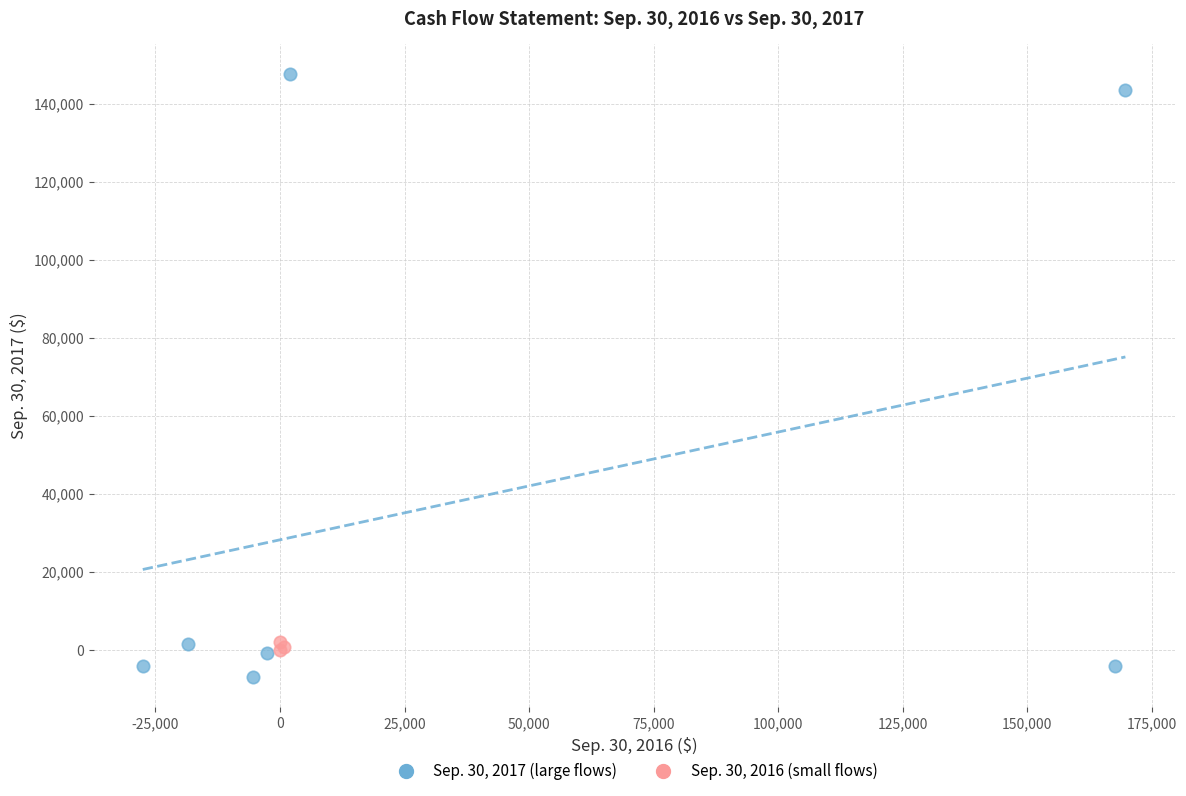

Which series reaches the minimum Y coordinate?

Sep. 30, 2017 (large flows)